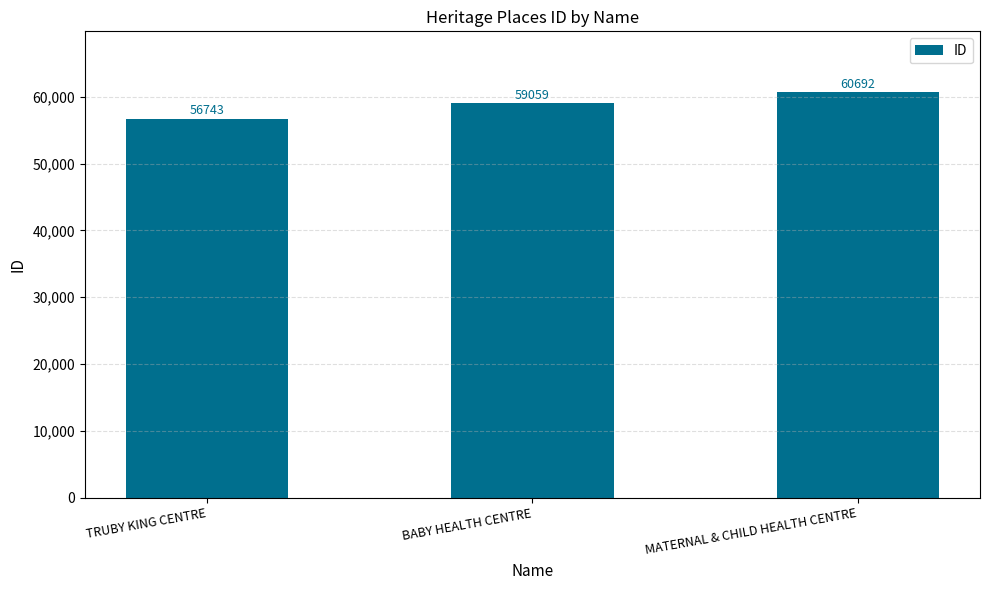

Which category has the highest value across all series?

MATERNAL & CHILD HEALTH CENTRE